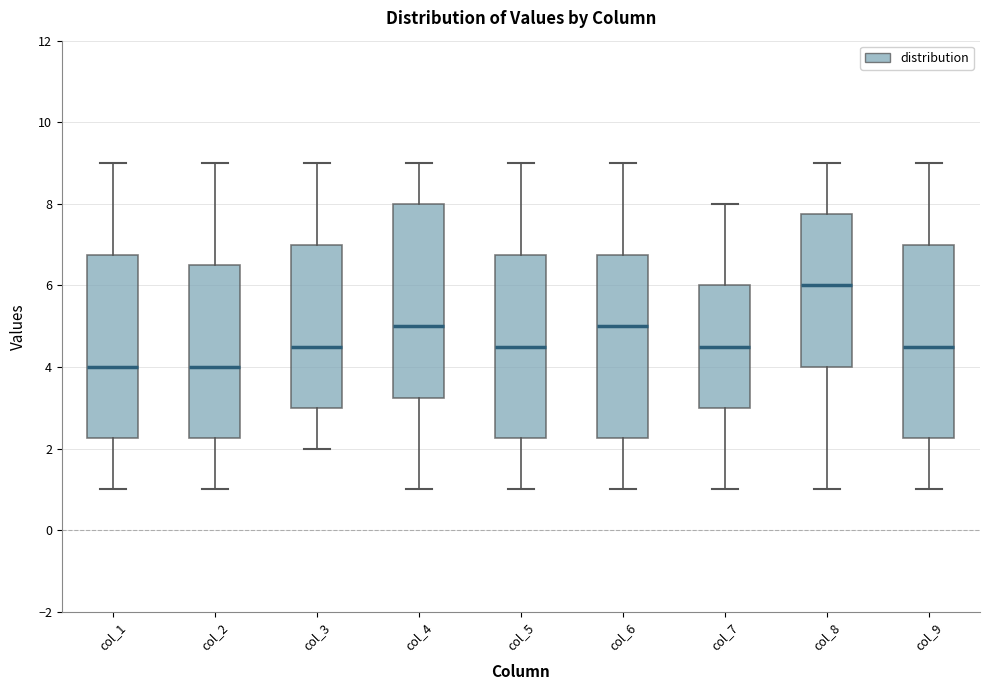

Where does the lower whisker of the box for col_2 end on the y-axis? The values are not printed on the chart, so give them approximately, as read against the axis.

1.0